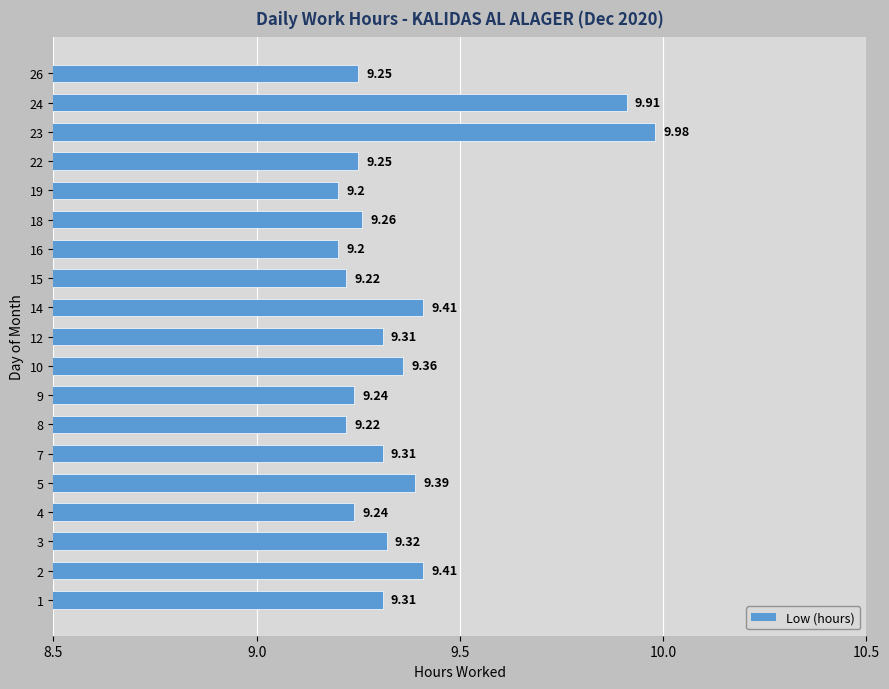

Which has a higher value, 12 or 8?

12